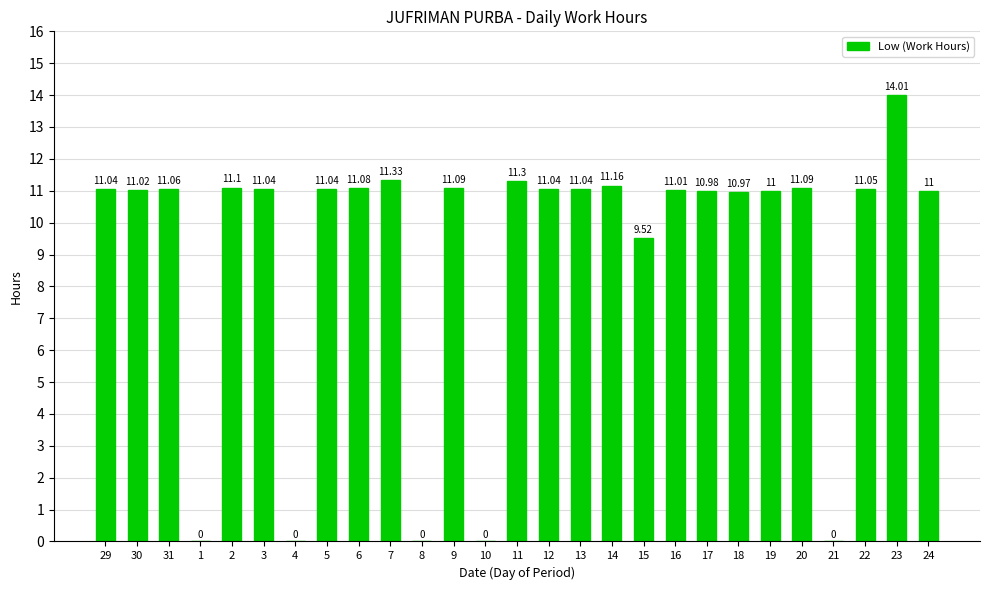

Reading right to left, extract all data points from this chart.

24=11.0	23=14.0	22=11.1	21=0.0	20=11.1	19=11.0	18=11.0	17=11.0	16=11.0	15=9.5	14=11.2	13=11.0	12=11.0	11=11.3	10=0.0	9=11.1	8=0.0	7=11.3	6=11.1	5=11.0	4=0.0	3=11.0	2=11.1	1=0.0	31=11.1	30=11.0	29=11.0